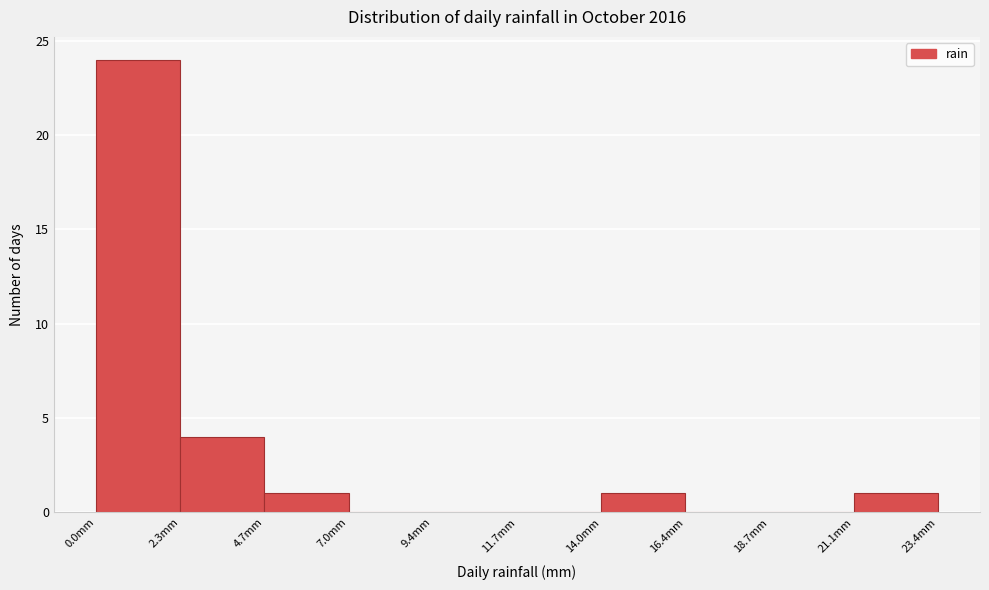

Reading left to right, list every bar in this chart as the range it spans on the x-axis followed by its height. Neither the bar edges nor the heights are printed on the chart, so give them approximately, as read against the axes.

0.0 to 2.5: 24
2.5 to 4.5: 4
4.5 to 7.0: 1
7.0 to 9.5: 0
9.5 to 11.5: 0
11.5 to 14.0: 0
14.0 to 16.5: 1
16.5 to 18.5: 0
18.5 to 21.0: 0
21.0 to 23.5: 1